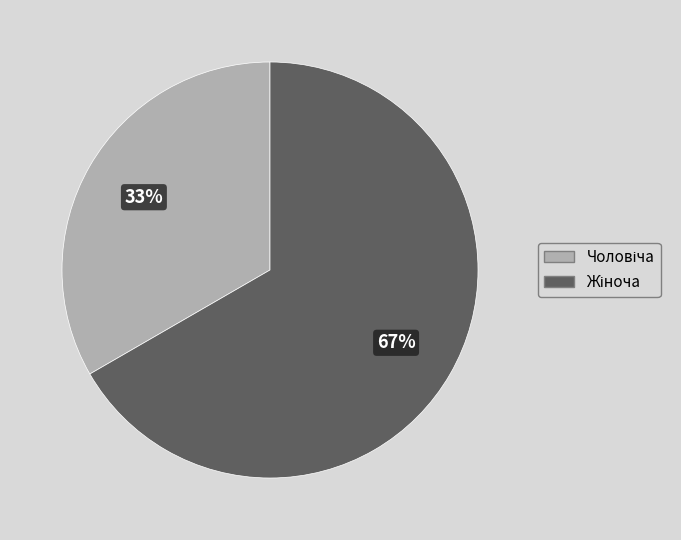

Is there any slice that represents more than half of the pie?

Yes